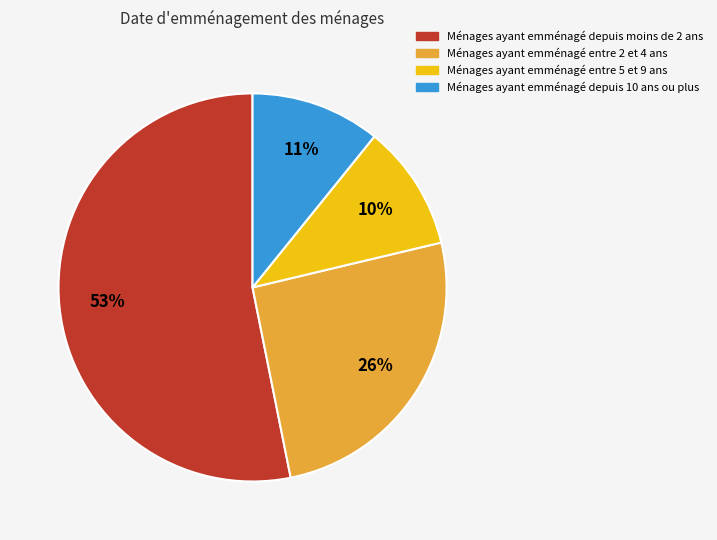

To the nearest percent, what is the average slice percentage?

25%